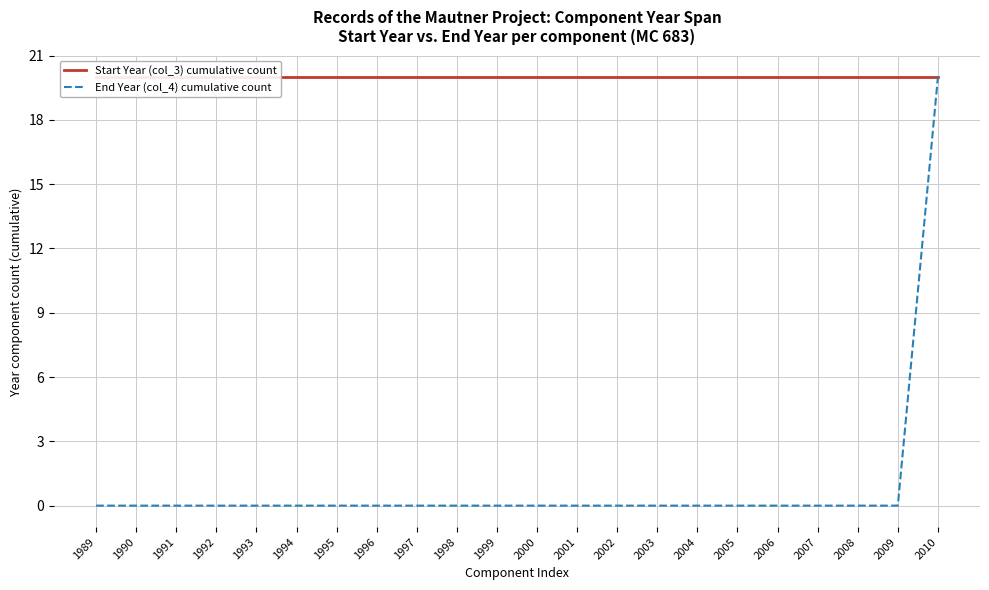

At how many categories does at least one series exceed 17?

22